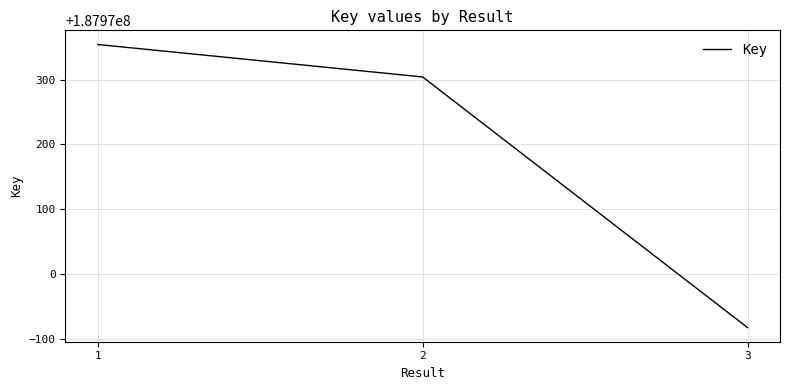

What is the smallest value displayed?

187969918